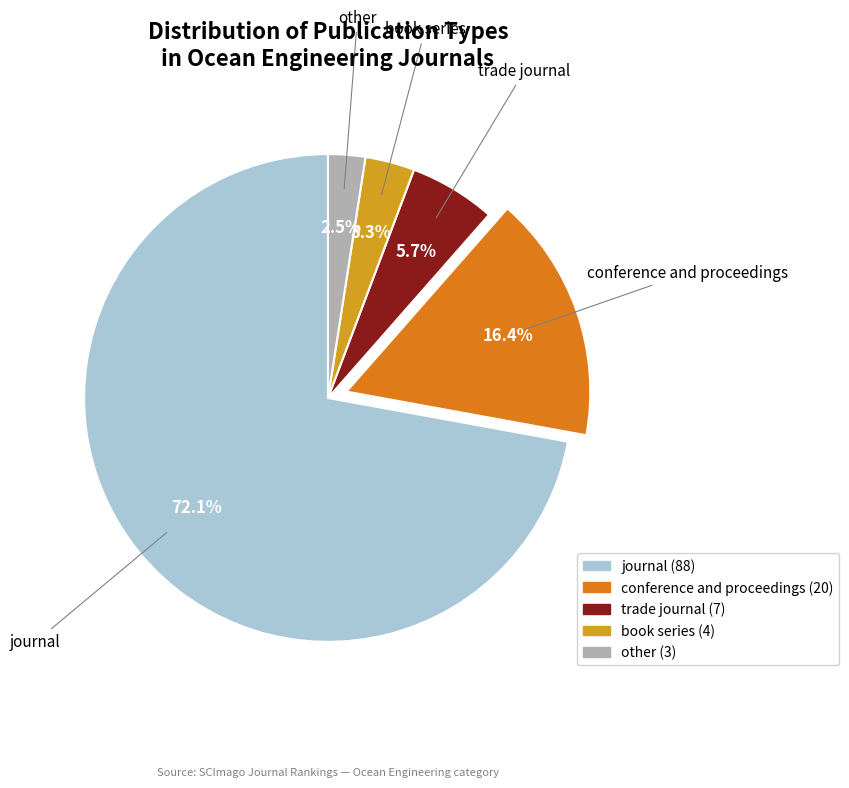

Which slice is the smallest?

other